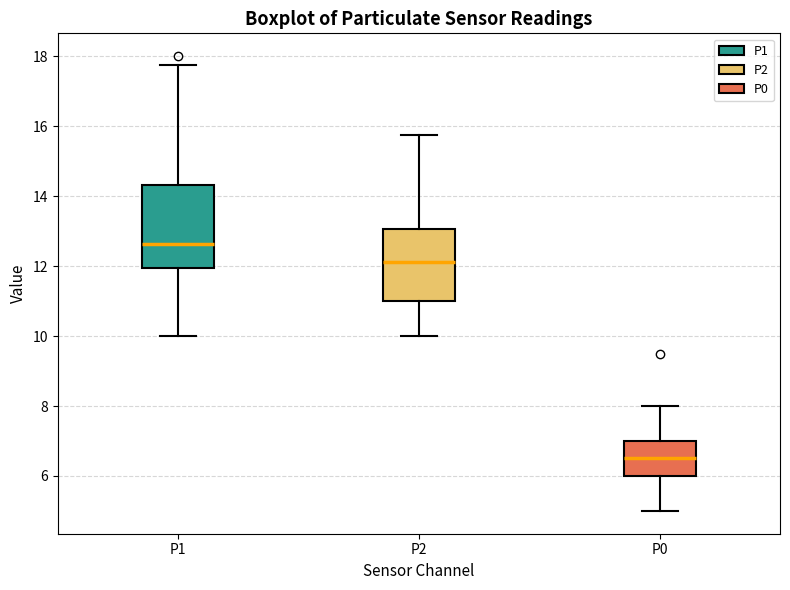

Reading left to right, read every box against the y-axis: the position of its median line, the range the box covers, and the ends of its whiskers. The values are not printed on the chart, so give them approximately, as read against the axis.

P1: median 12.6, box 12.0 to 14.4, whiskers 10.0 to 17.8
P2: median 12.2, box 11.0 to 13.0, whiskers 10.0 to 15.8
P0: median 6.6, box 6.0 to 7.0, whiskers 5.0 to 8.0